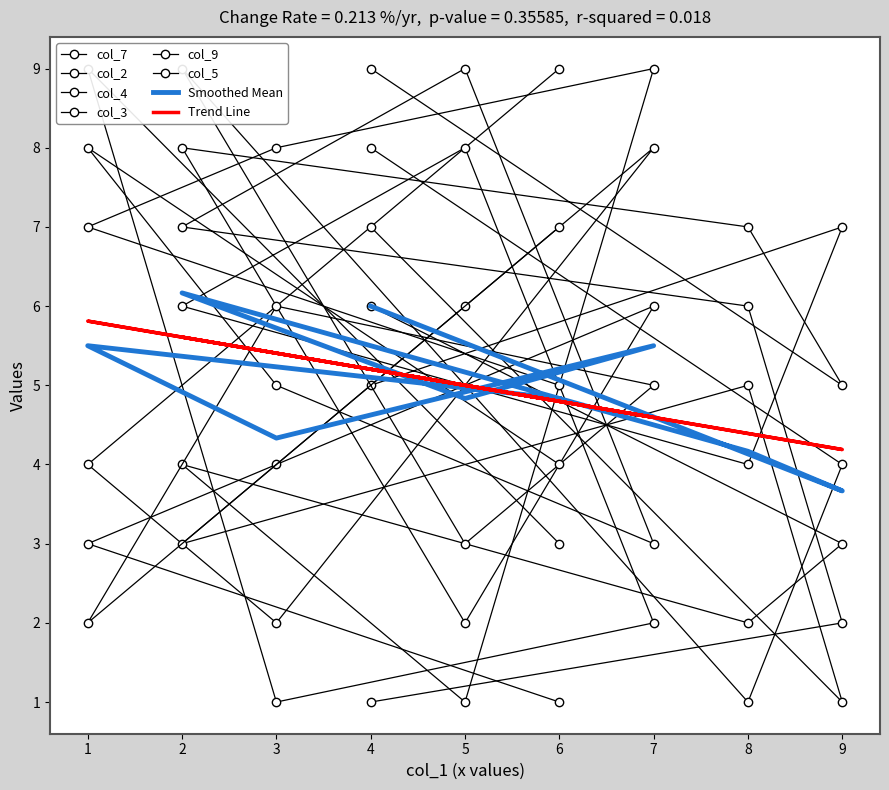

What are all the series names shown in the legend?

col_7, col_2, col_4, col_3, col_9, col_5